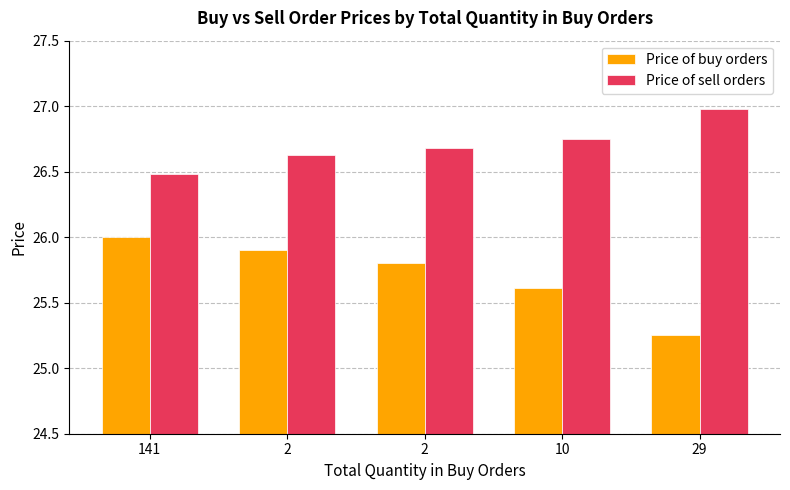

List the series in order of their overall mean, highest first.

Price of sell orders, Price of buy orders